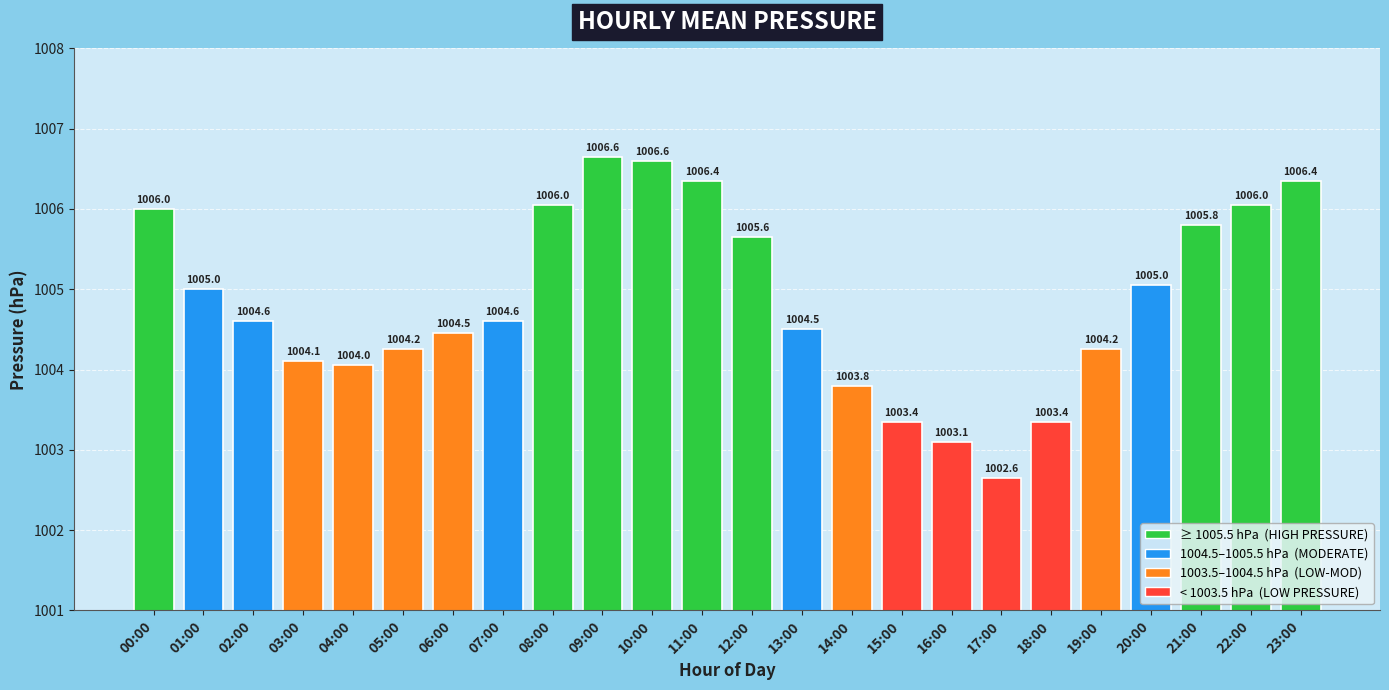

Where is the data nearest to the value 1004?

04:00